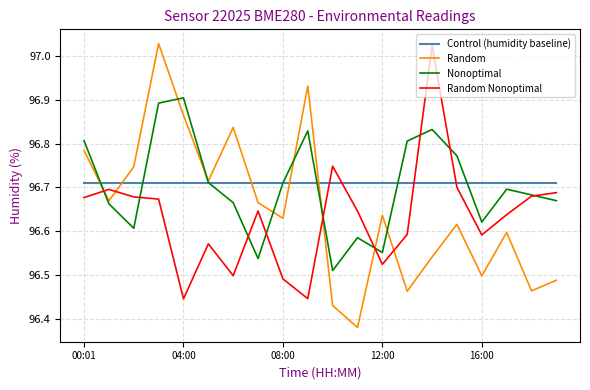

Which series has the largest range (max minus min)?

Random